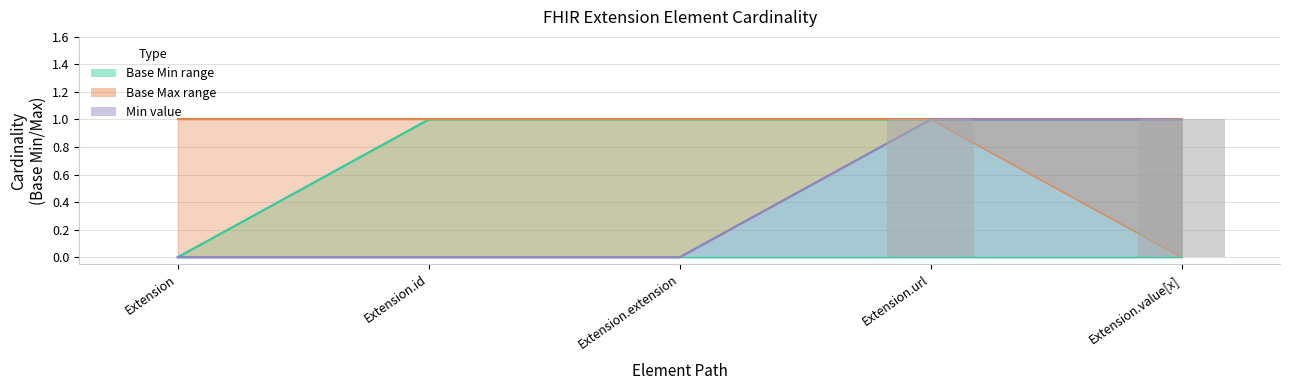

Are the bars grouped side by side (vs. stacked)?

Yes